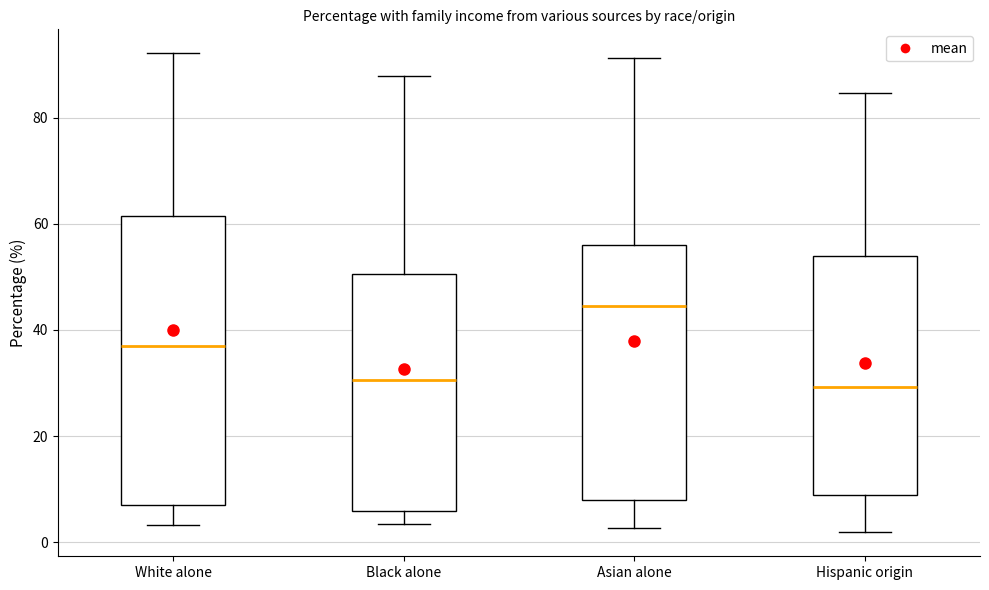

Where does the lower whisker of the box for Hispanic origin end on the y-axis? The values are not printed on the chart, so give them approximately, as read against the axis.

2